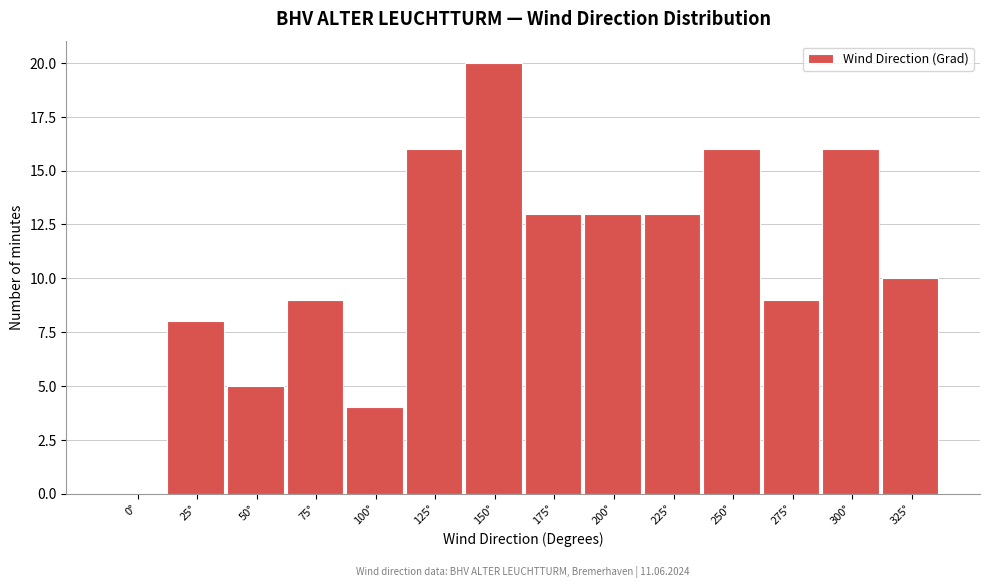

Reading right to left, list all the values displayed in this chart.

325°=10	300°=16	275°=9	250°=16	225°=13	200°=13	175°=13	150°=20	125°=16	100°=4	75°=9	50°=5	25°=8	0°=0